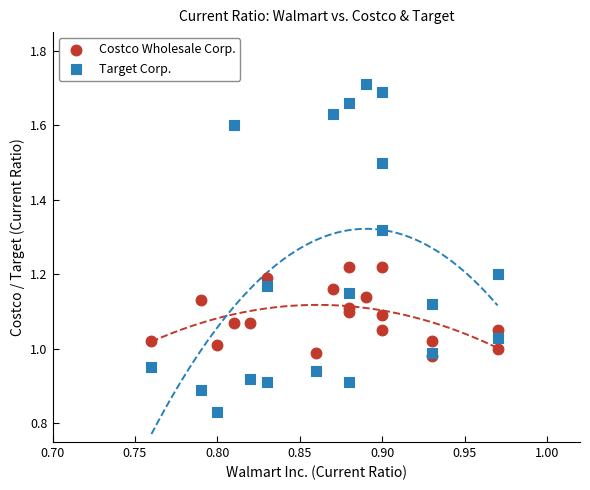

Which series reaches the maximum Y coordinate?

Target Corp.